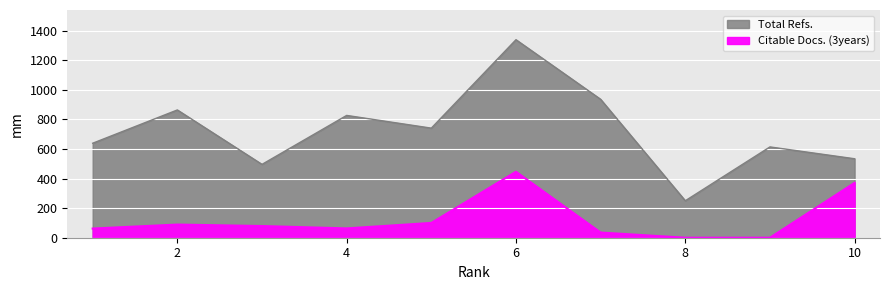

List the series in order of their overall mean, highest first.

Total Refs., Citable Docs. (3years)